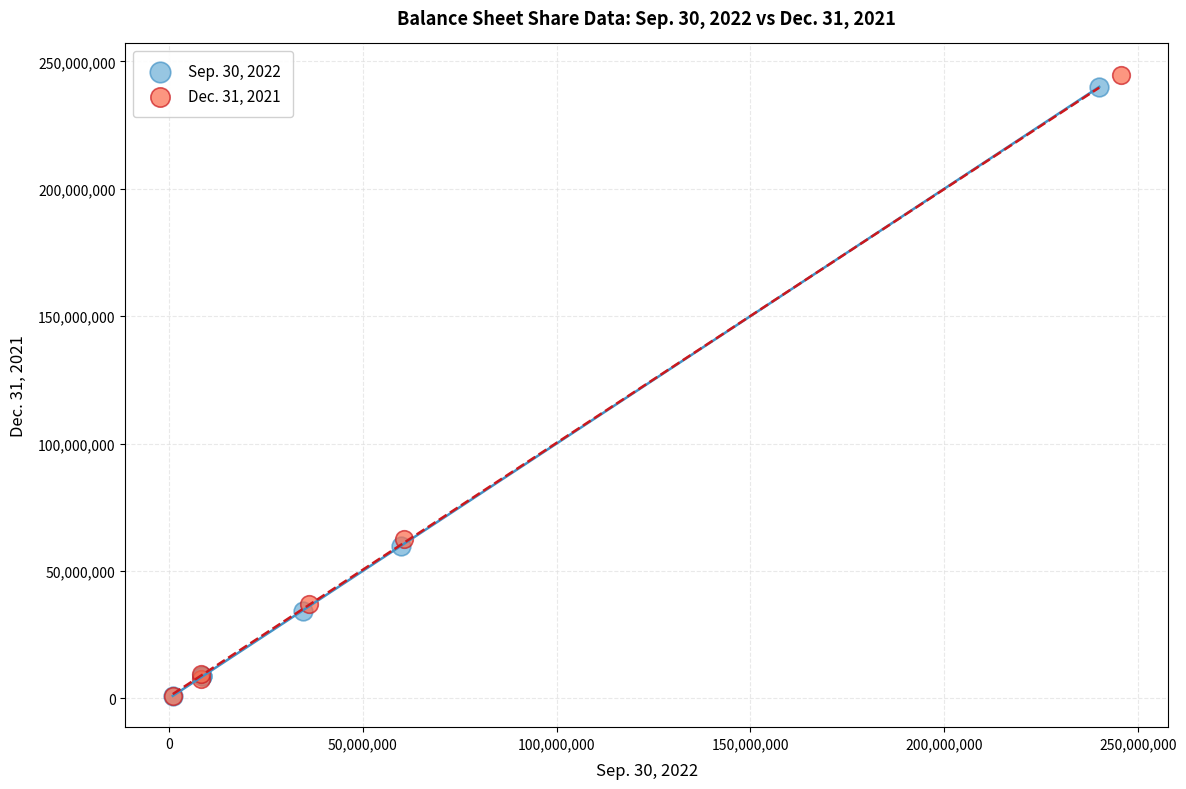

Which series has the widest spread of Y values?

Dec. 31, 2021